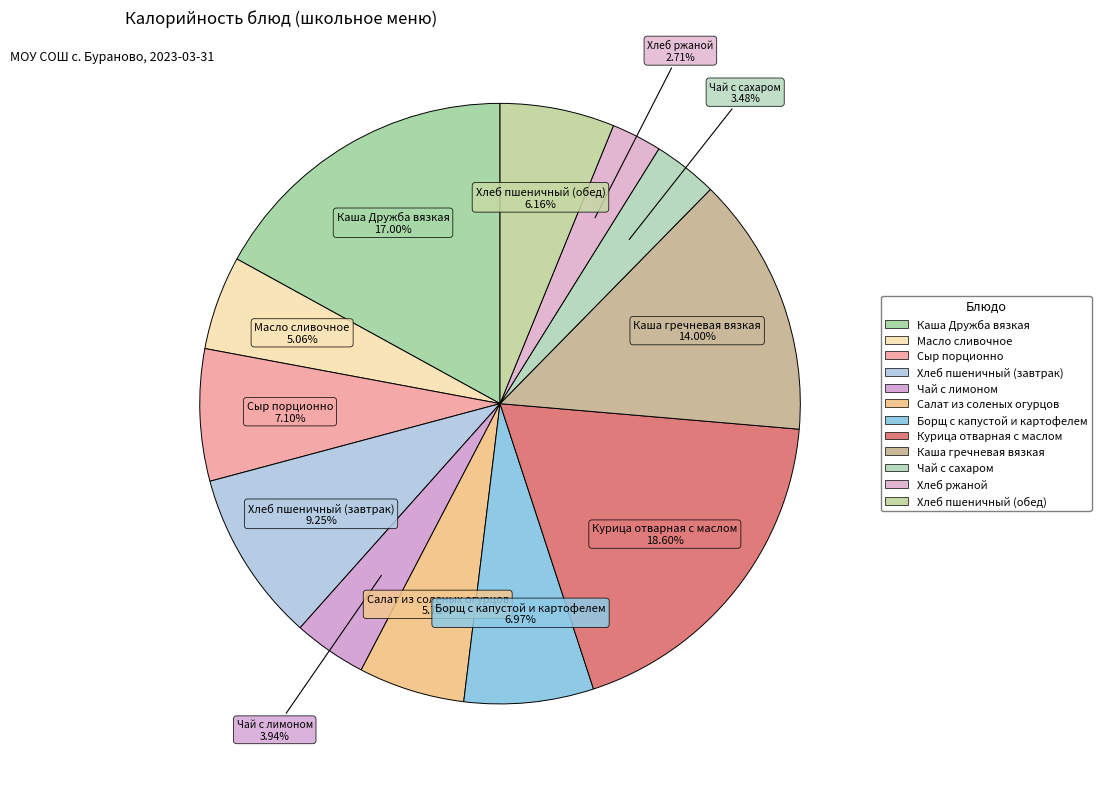

To the nearest percent, what portion does Каша гречневая вязкая represent?

14%